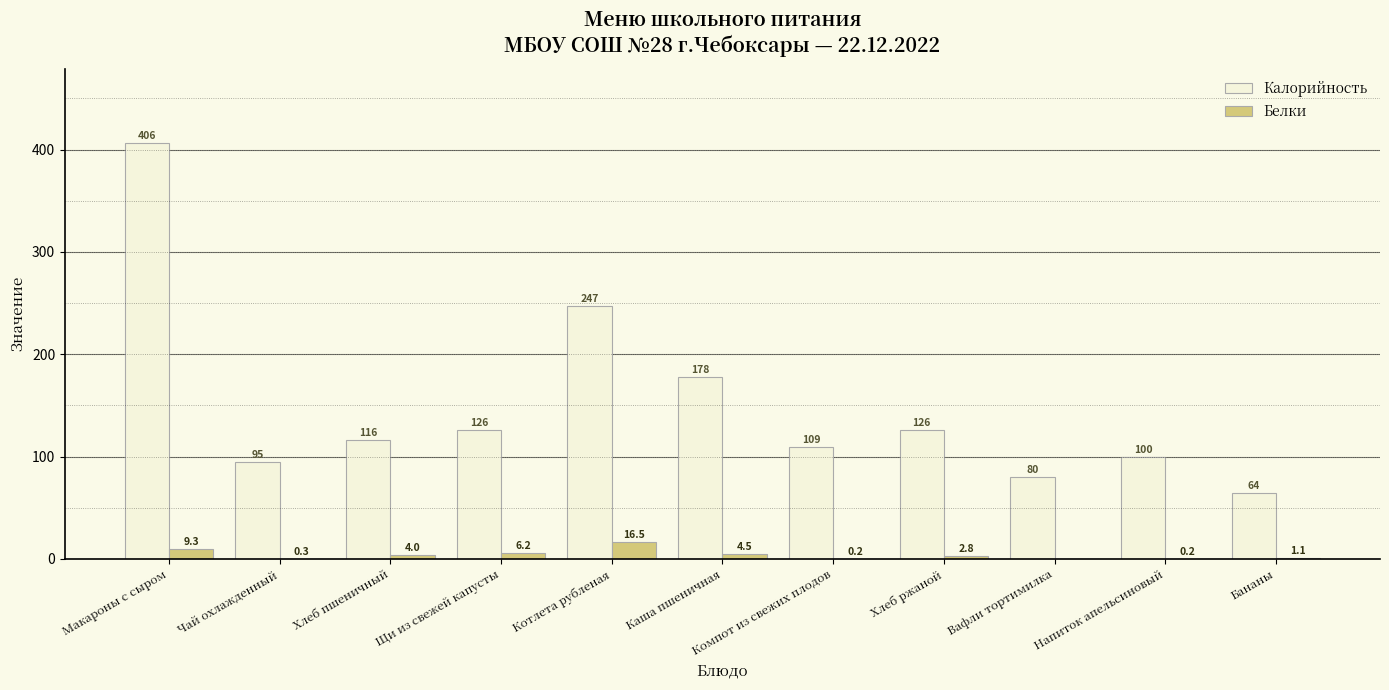

At which label does Калорийность reach its peak?

Макароны с сыром